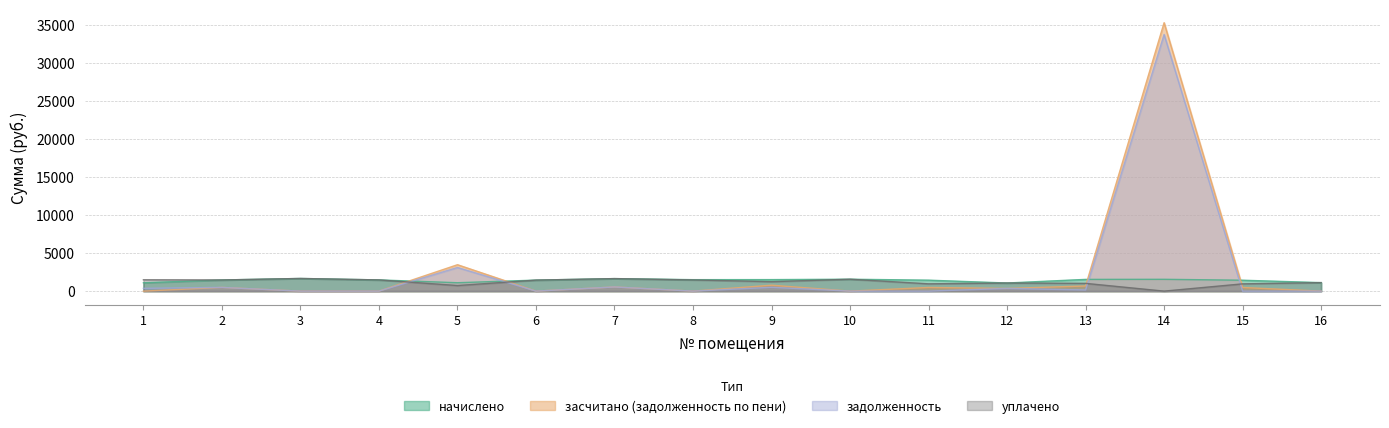

True or false: задолженность has more than 0 interior local peaks.

True